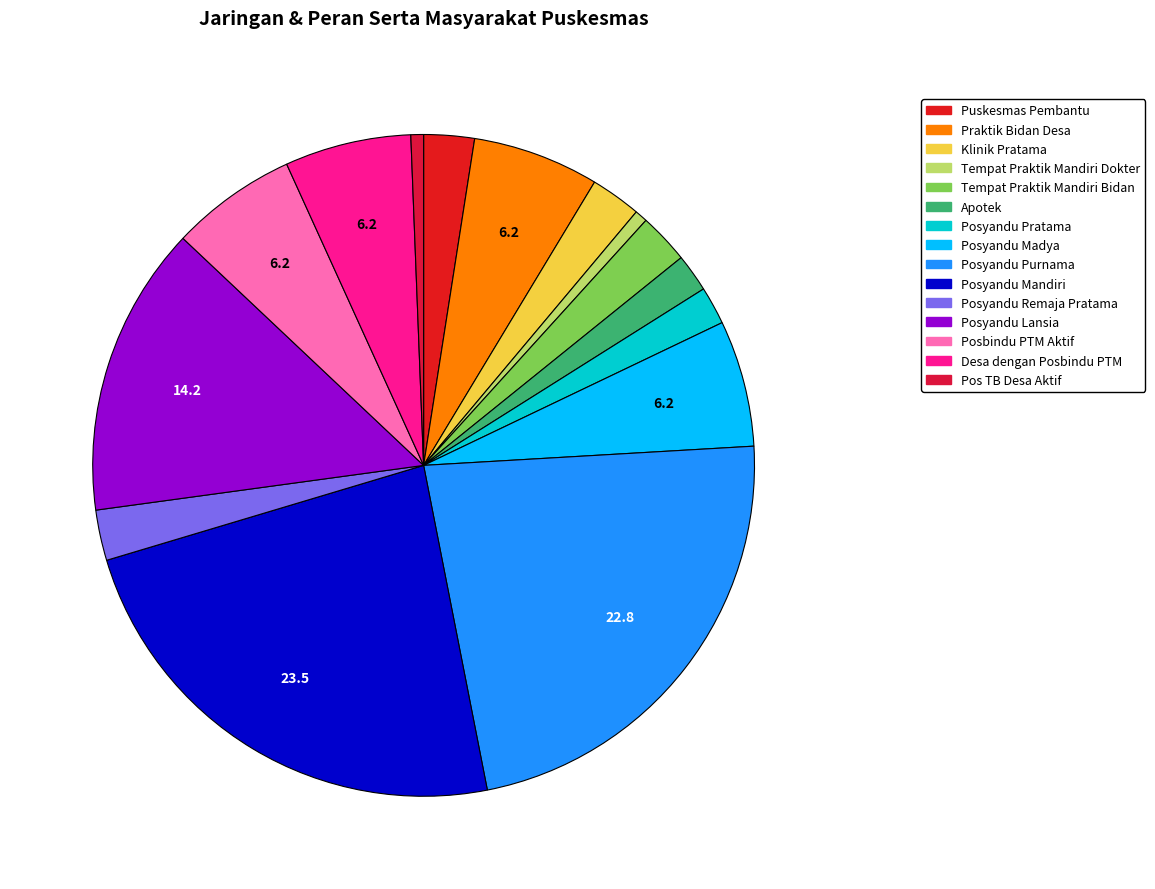

To the nearest percent, what percentage of the pie is Pos TB Desa Aktif?

1%